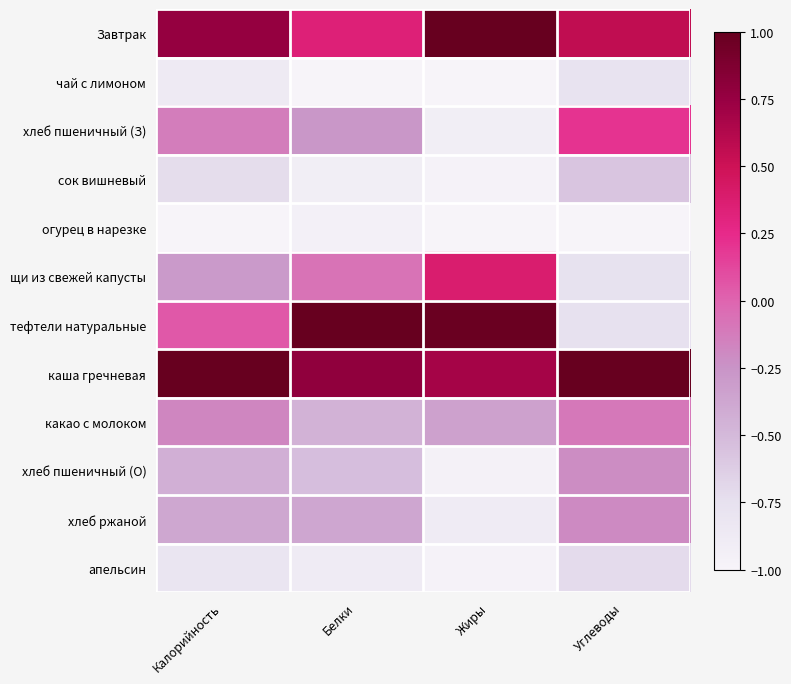

Which series has the largest range (max minus min)?

тефтели натуральные